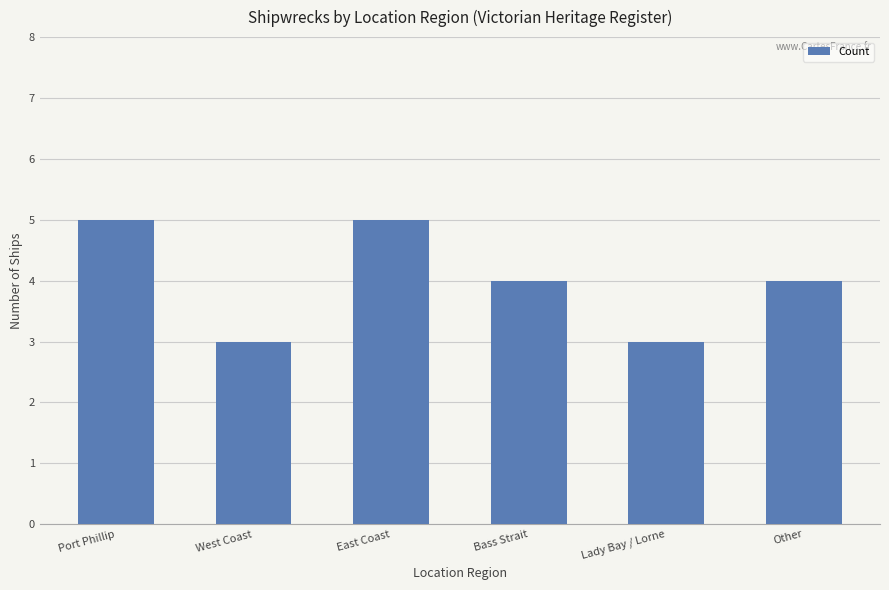

Reading left to right, list all the values displayed in this chart.

5	3	5	4	3	4